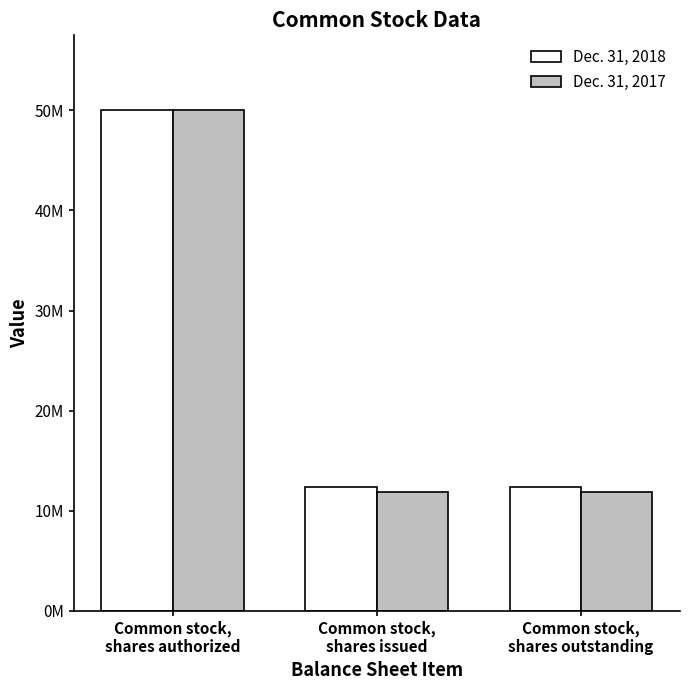

What are all the series names shown in the legend?

Dec. 31, 2018, Dec. 31, 2017